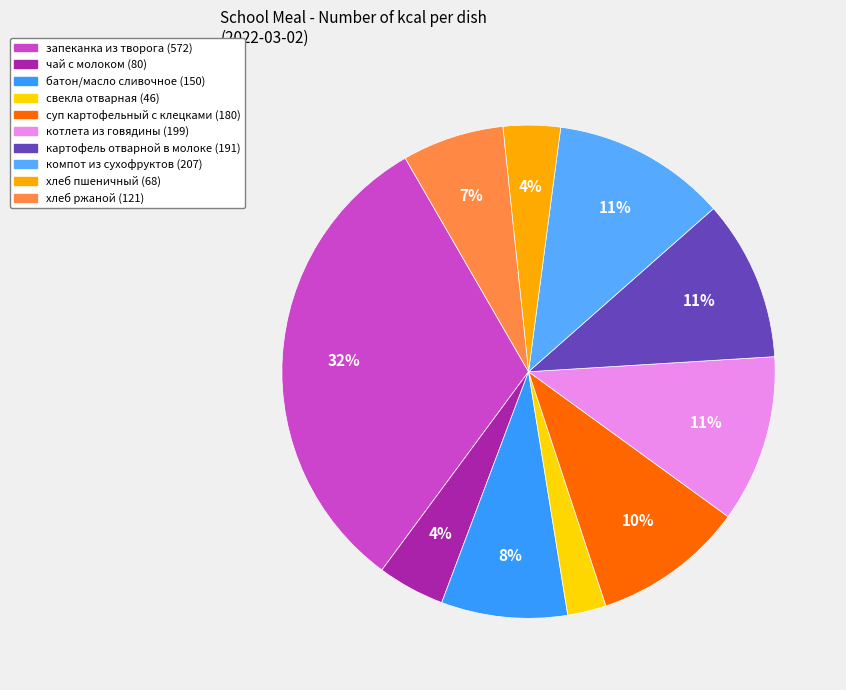

Count the number of slices in the pie.

10